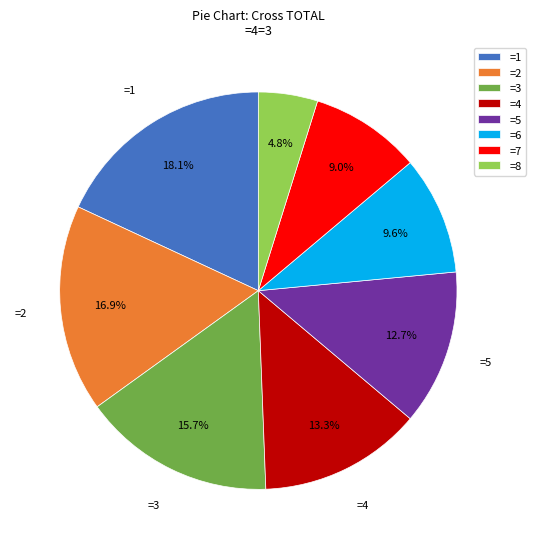

Which category has the biggest portion of the pie?

=1